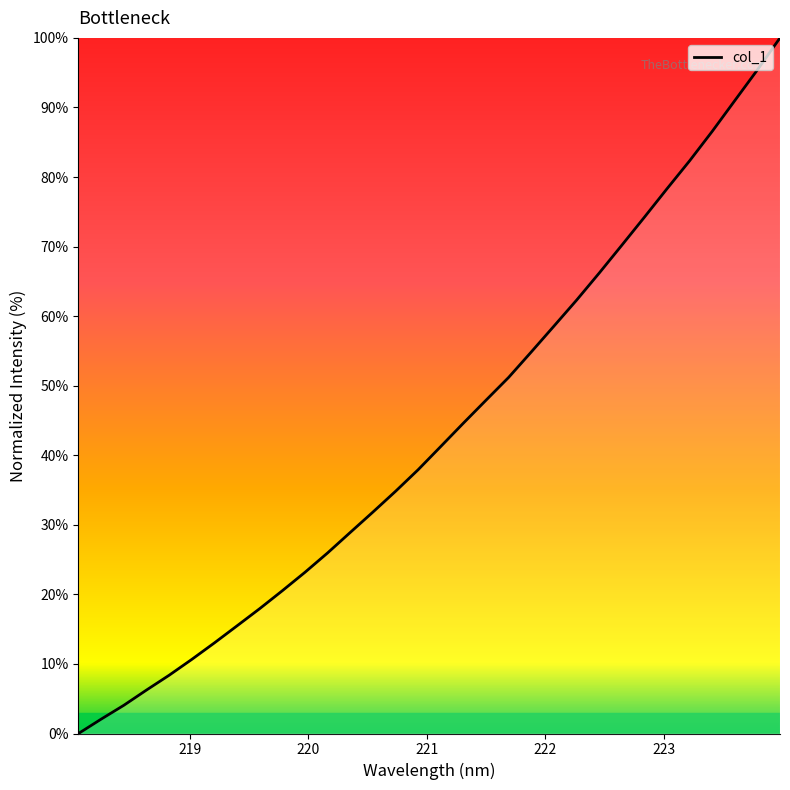

What is the maximum value shown in the chart?

100.0